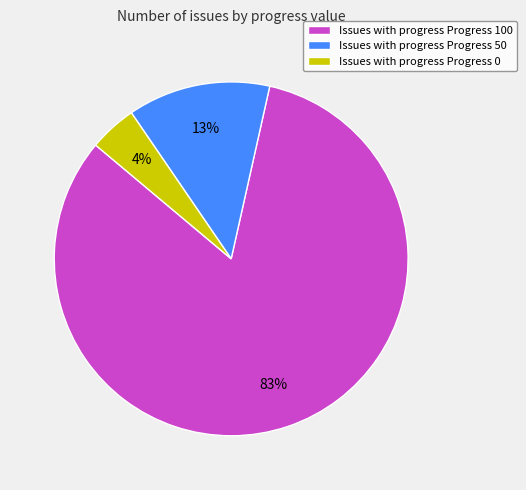

To the nearest percent, what is the average slice percentage?

33%